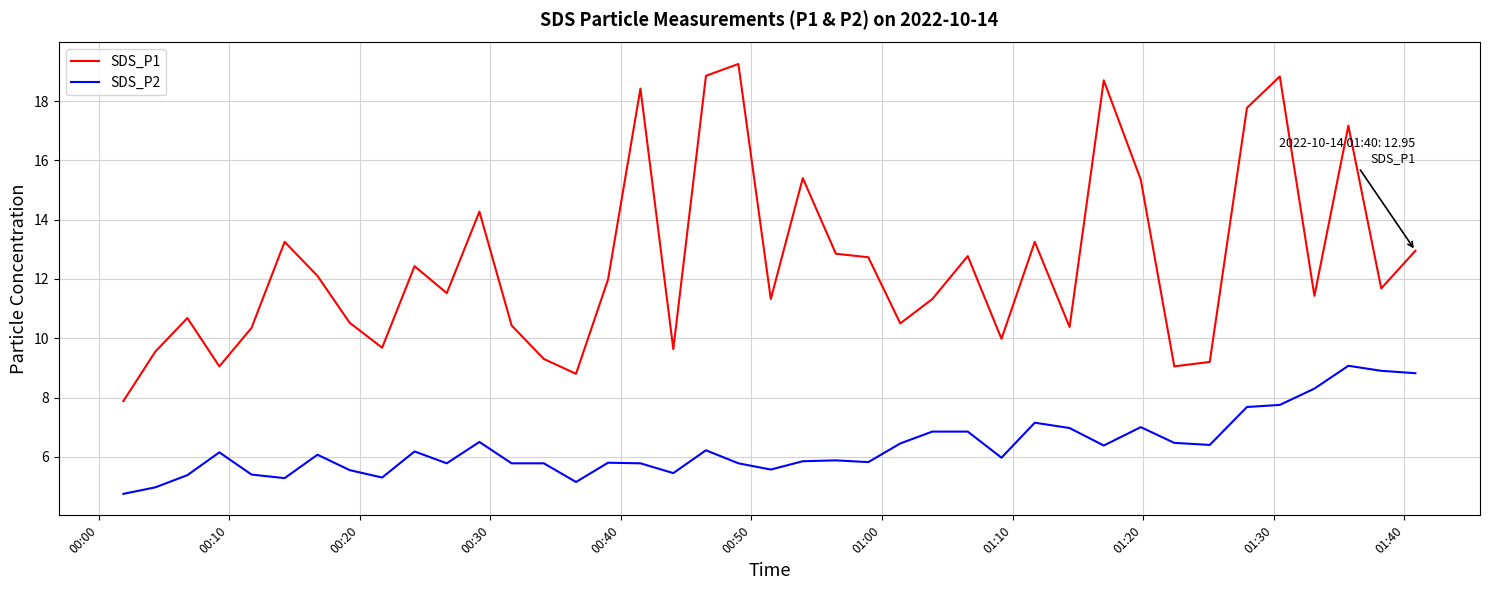

What is the difference between the maximum and minimum values in the SDS_P2 series?

4.3